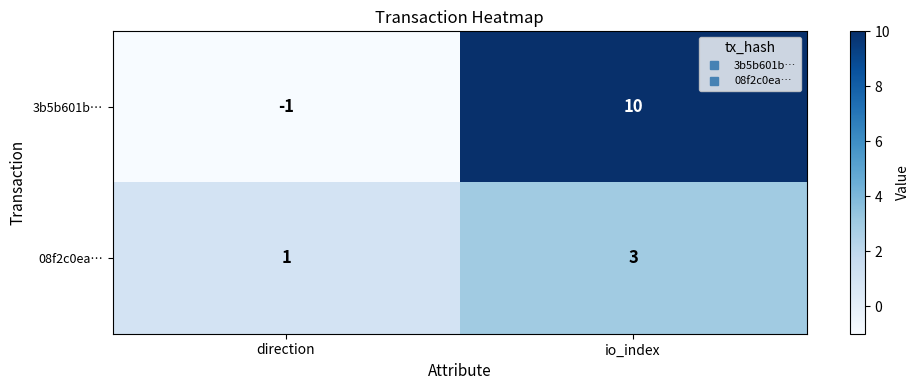

Which category has the highest value across all series?

io_index